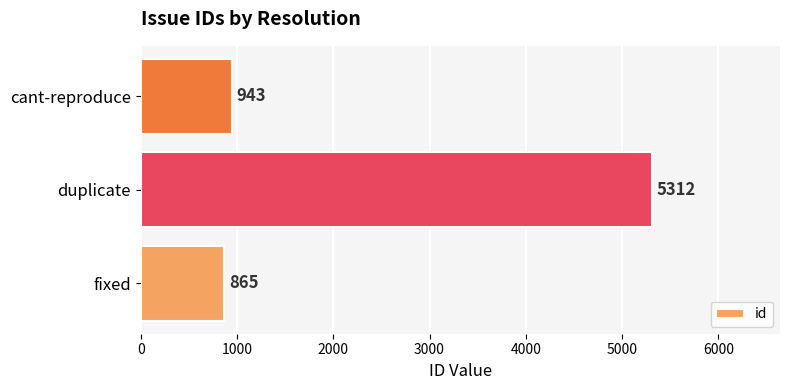

At which label is the value closest to 3088?

cant-reproduce